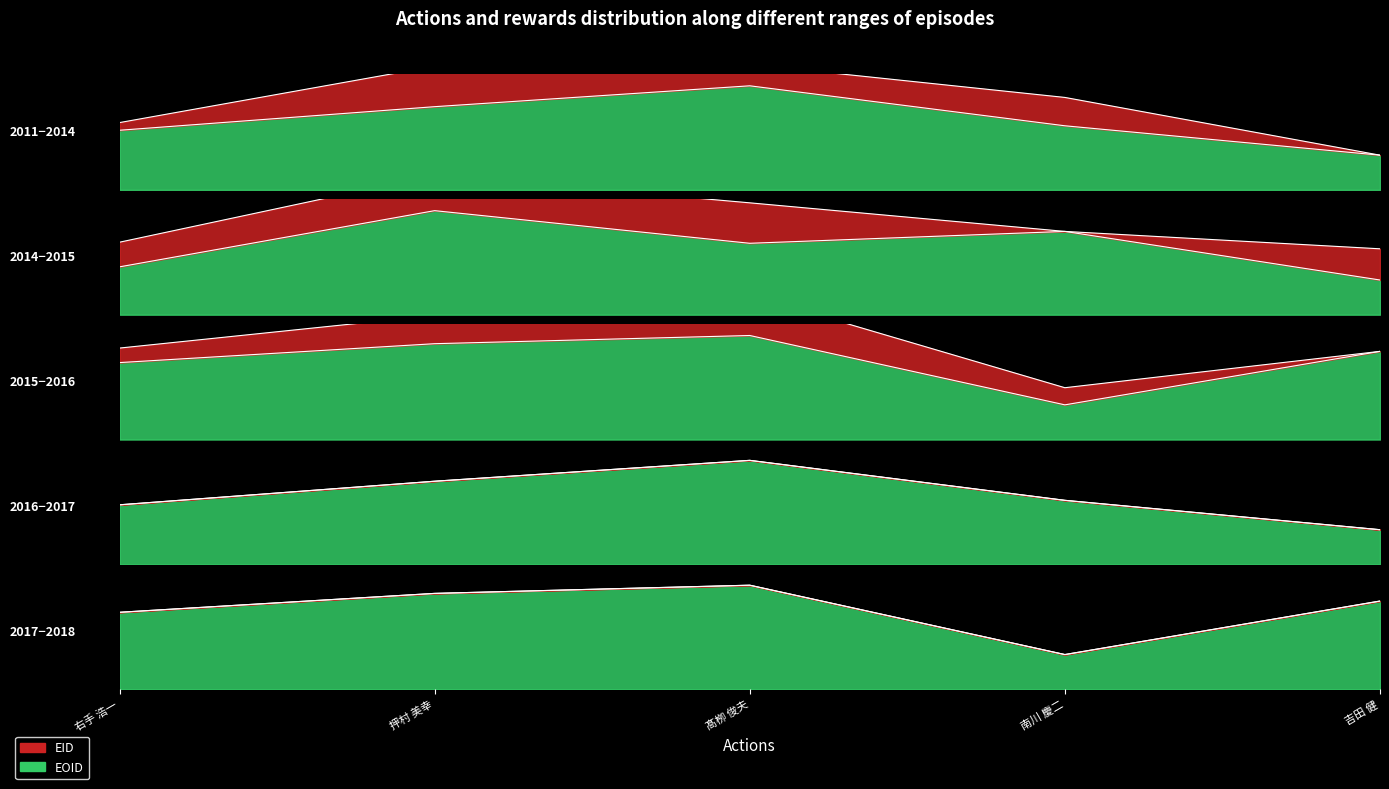

True or false: EID has a value of 0.7 at 南川 慶二.

True